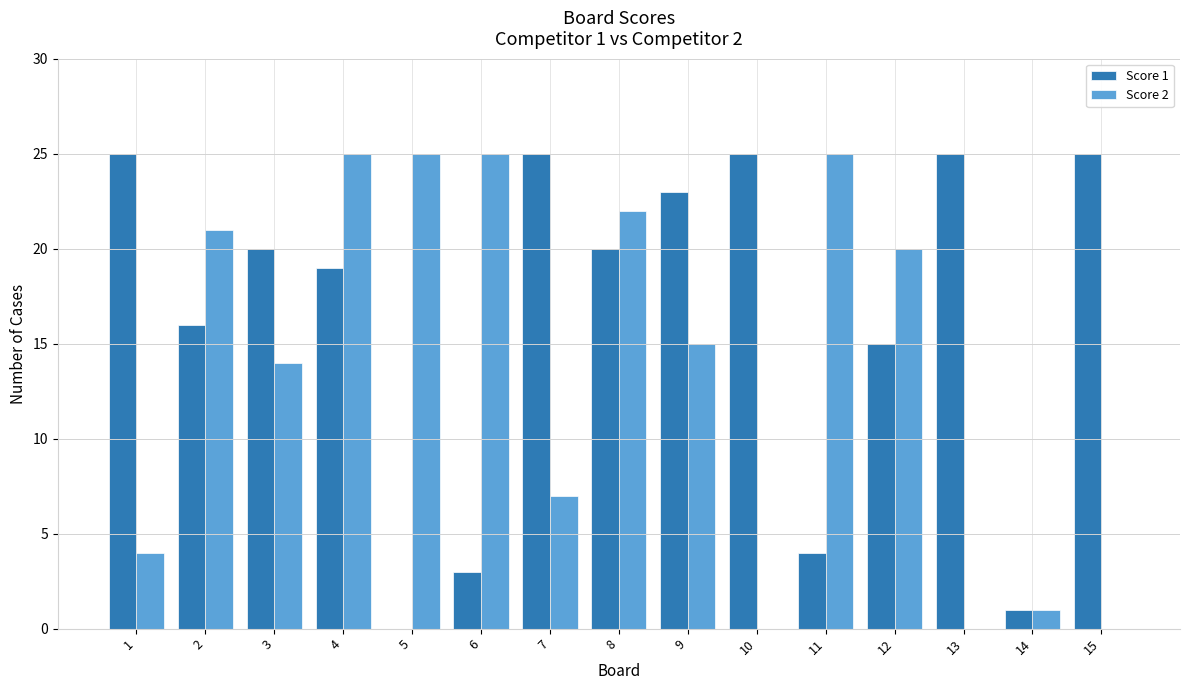

How many groups of bars are there?

15